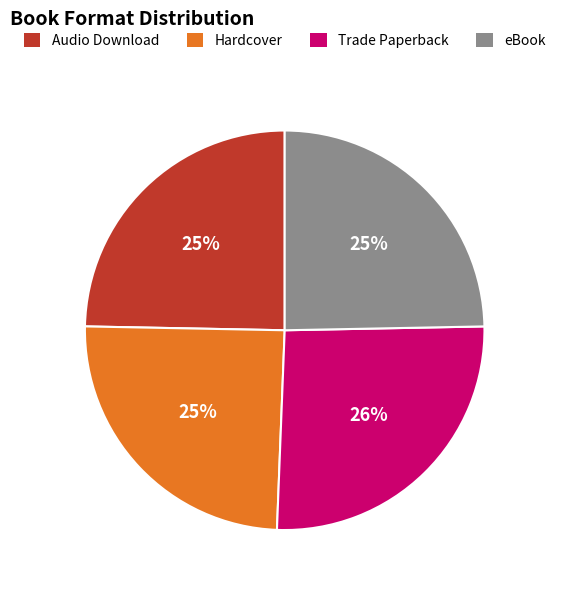

Is there any slice that represents more than half of the pie?

No